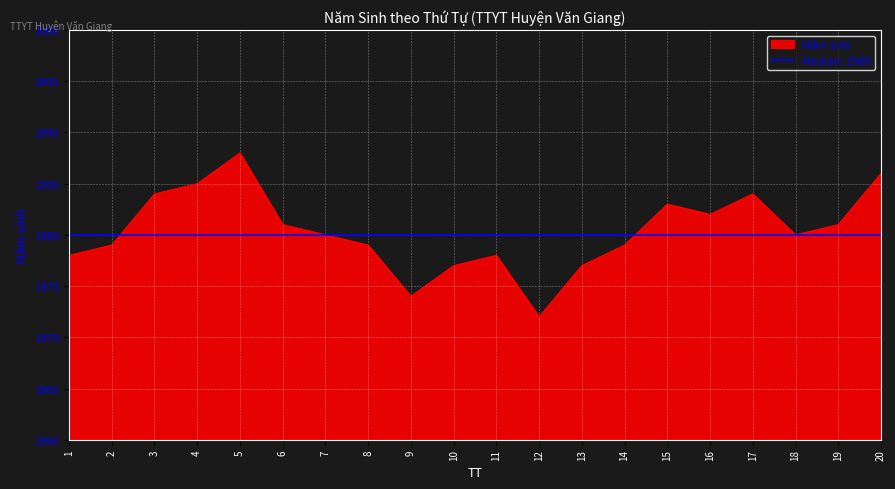

At which label is the value closest to 1980?

7